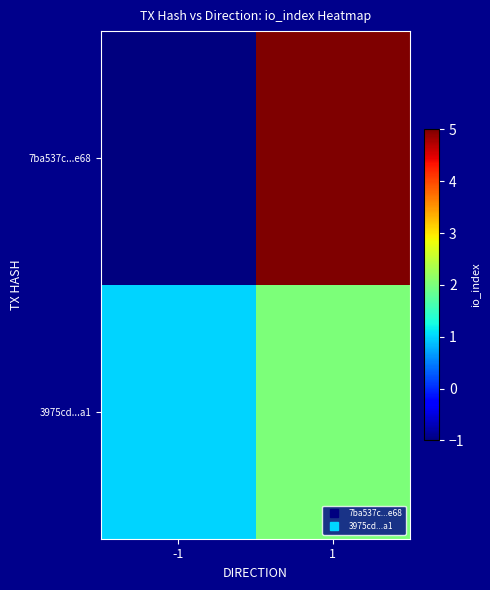

What is the total value across all series at 1?

7